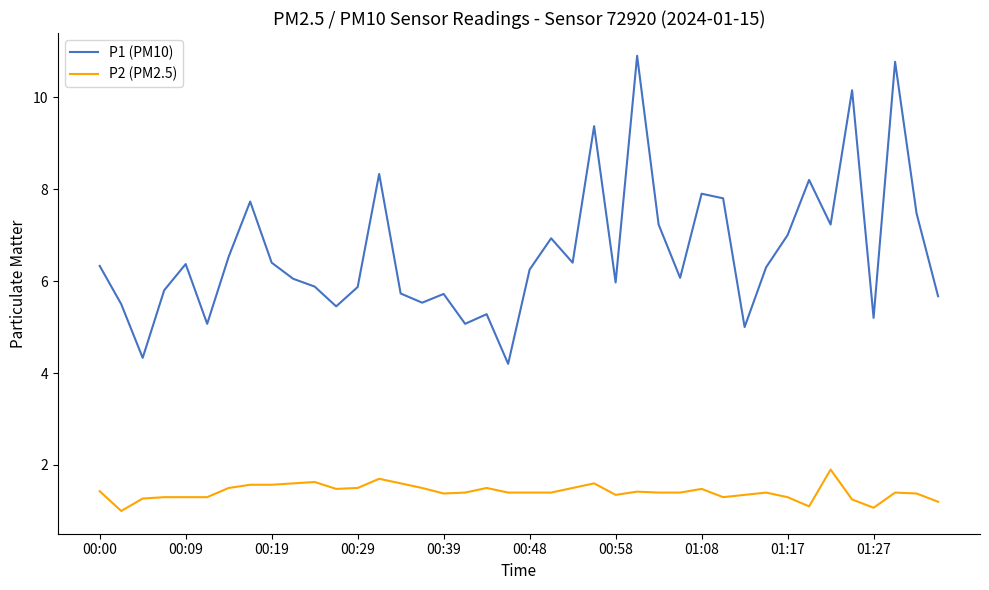

Which series has the widest spread of values?

P1 (PM10)